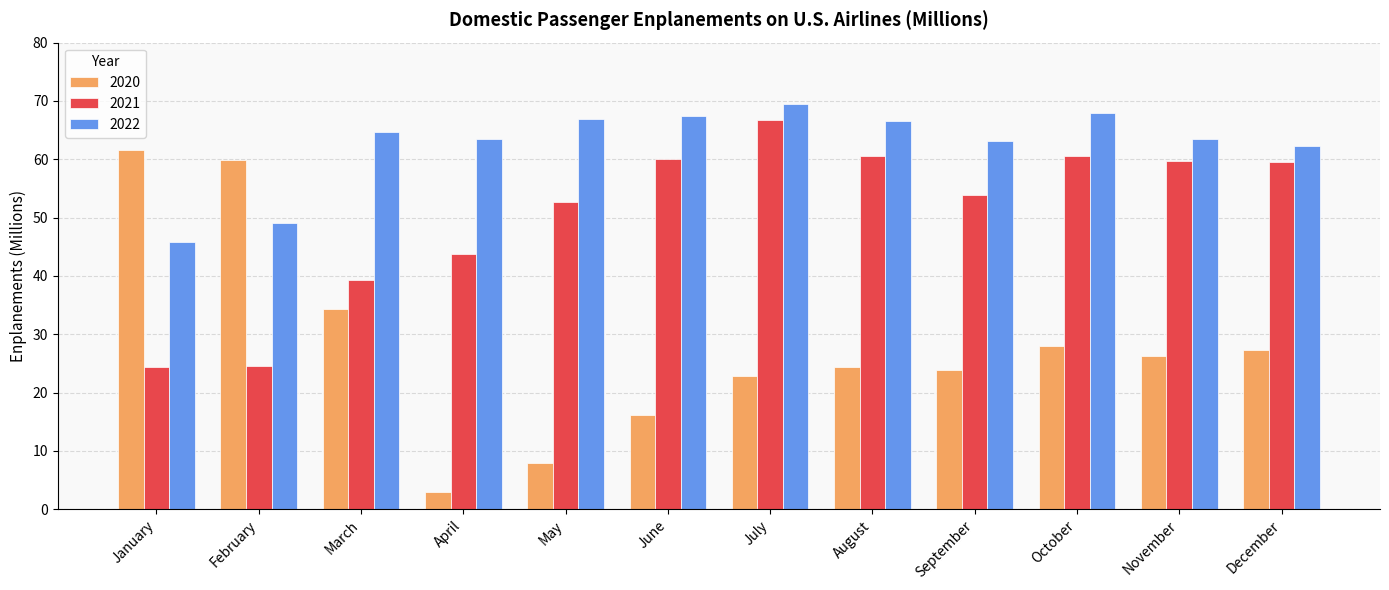

Which category has the highest value across all series?

July